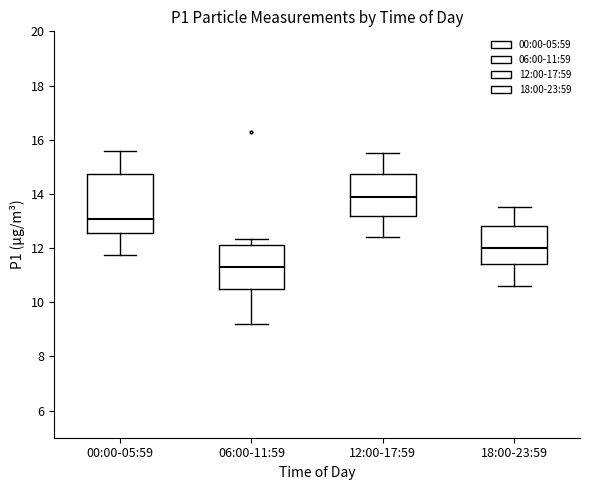

Which box is the tallest, from its lower edge to its upper edge?

00:00-05:59